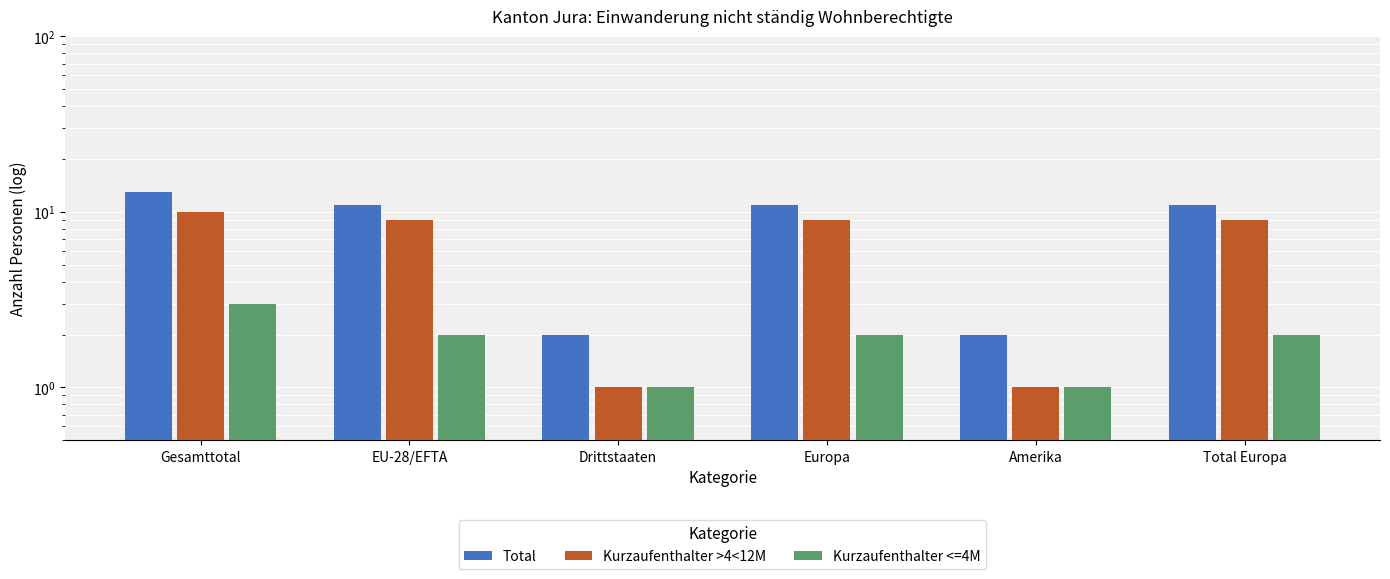

What position from the right is EU-28/EFTA?

5